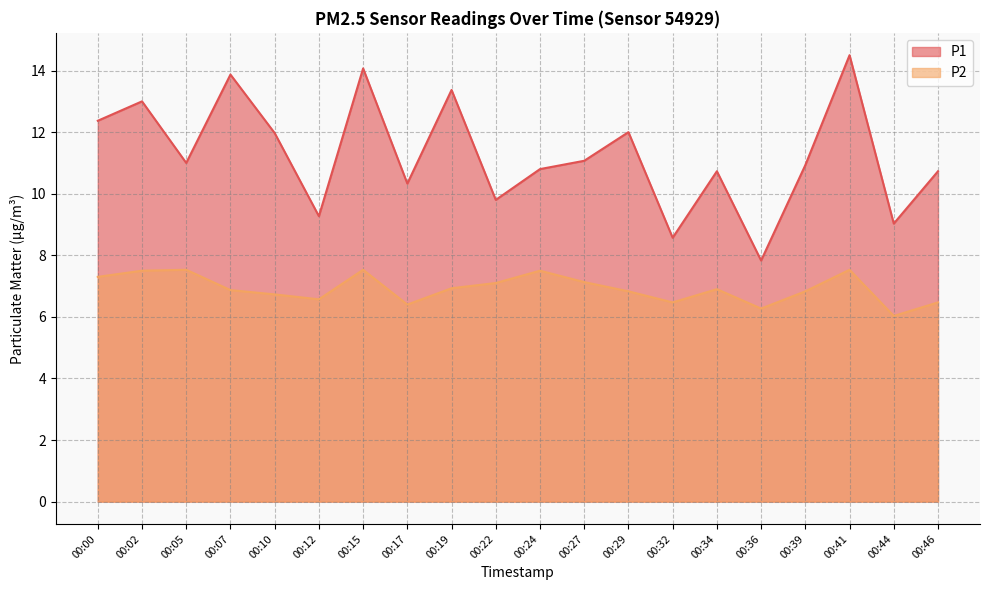

Reading left to right, what are all the values shown in this chart?

P1: 12.4	13.0	11.0	13.9	12.0	9.3	14.1	10.3	13.4	9.8	10.8	11.1	12.0	8.6	10.7	7.8	10.9	14.5	9.0	10.7
P2: 7.3	7.5	7.5	6.9	6.7	6.6	7.5	6.4	6.9	7.1	7.5	7.1	6.8	6.5	6.9	6.3	6.8	7.5	6.0	6.5